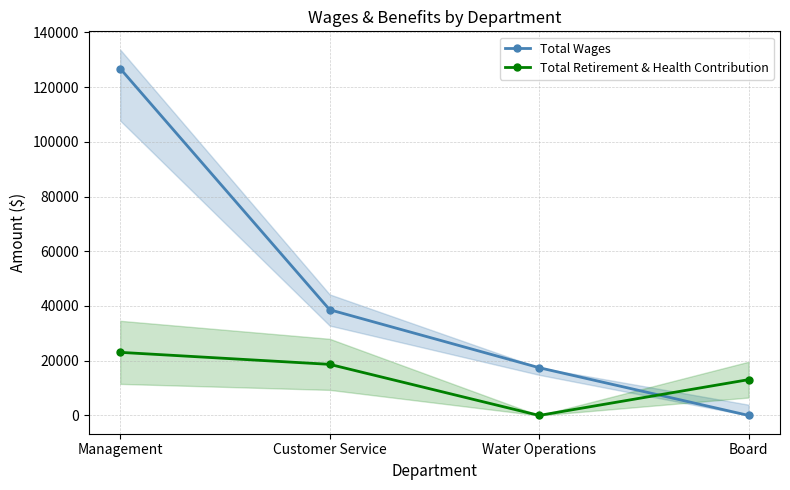

True or false: Total Wages has more than 0 points higher than both neighbors.

False